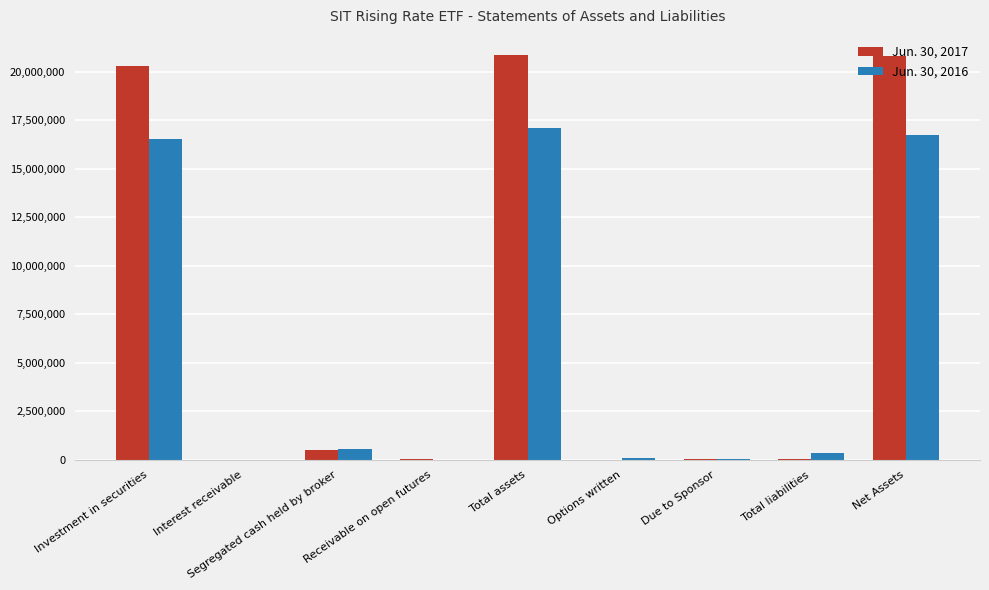

True or false: Jun. 30, 2017 has a value of 712 at Interest receivable.

True